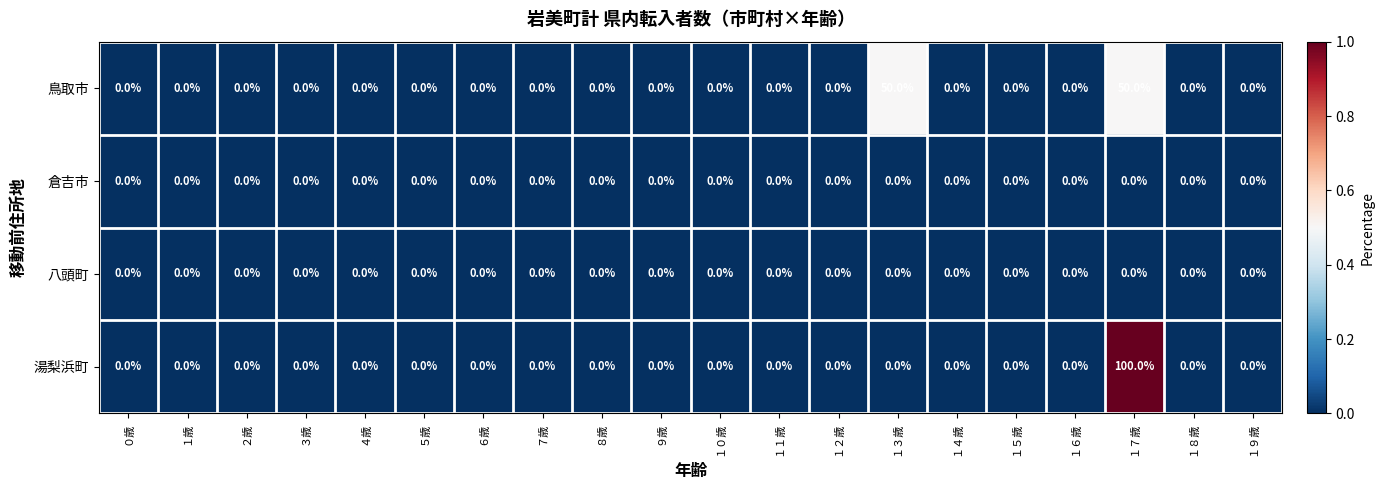

What is the maximum value shown in the chart?

100